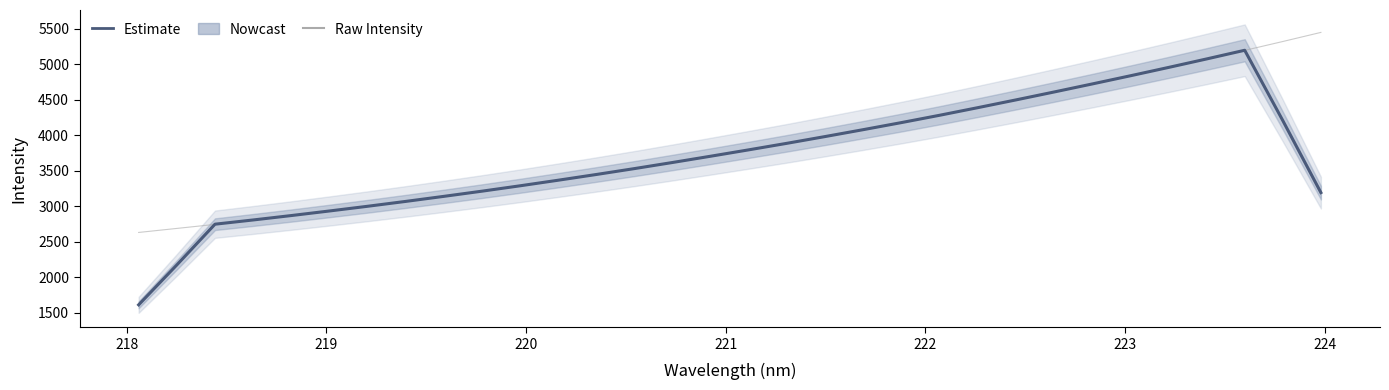

How many series are shown in this chart?

2